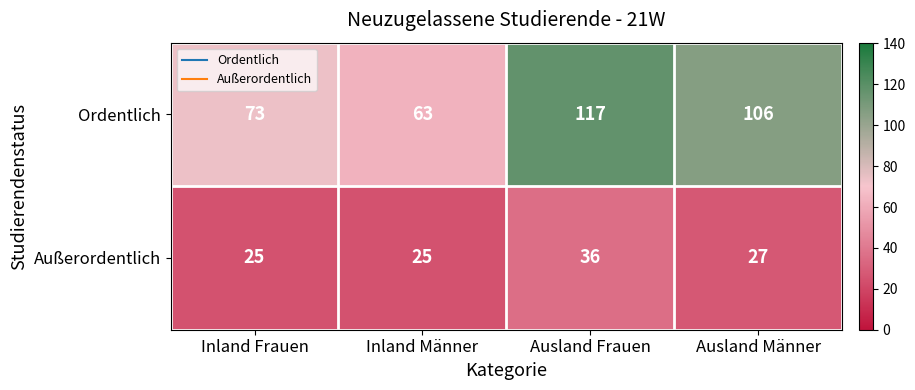

Reading left to right, transcribe all the data shown in this chart.

Ordentlich: Inland Frauen=73	Inland Männer=63	Ausland Frauen=117	Ausland Männer=106
Außerordentlich: Inland Frauen=25	Inland Männer=25	Ausland Frauen=36	Ausland Männer=27